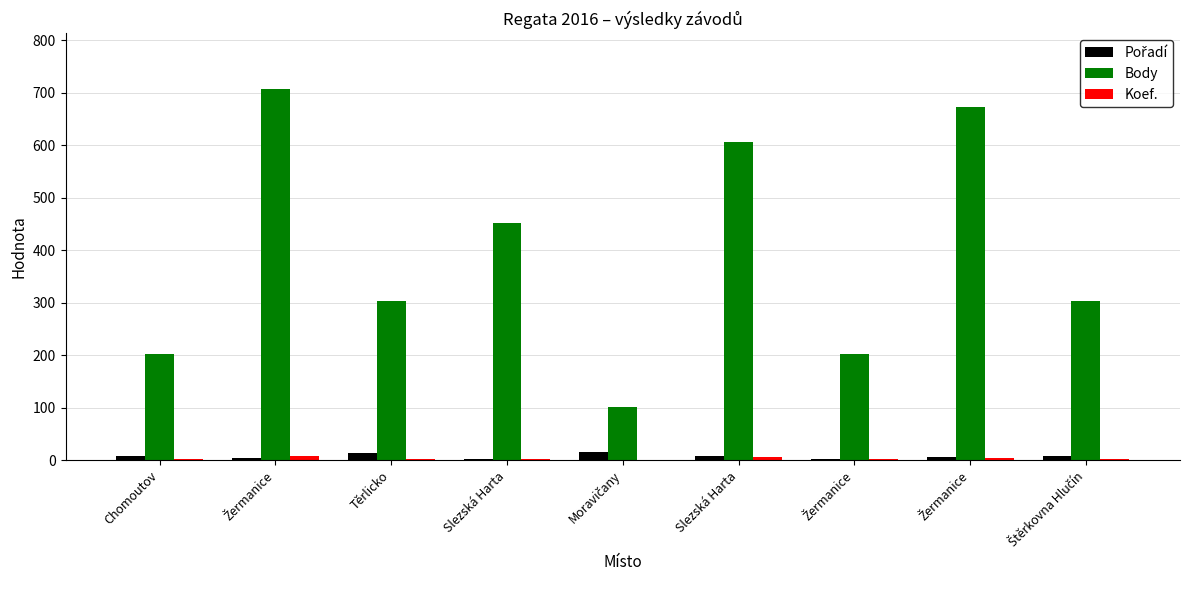

How many series are shown in this chart?

3